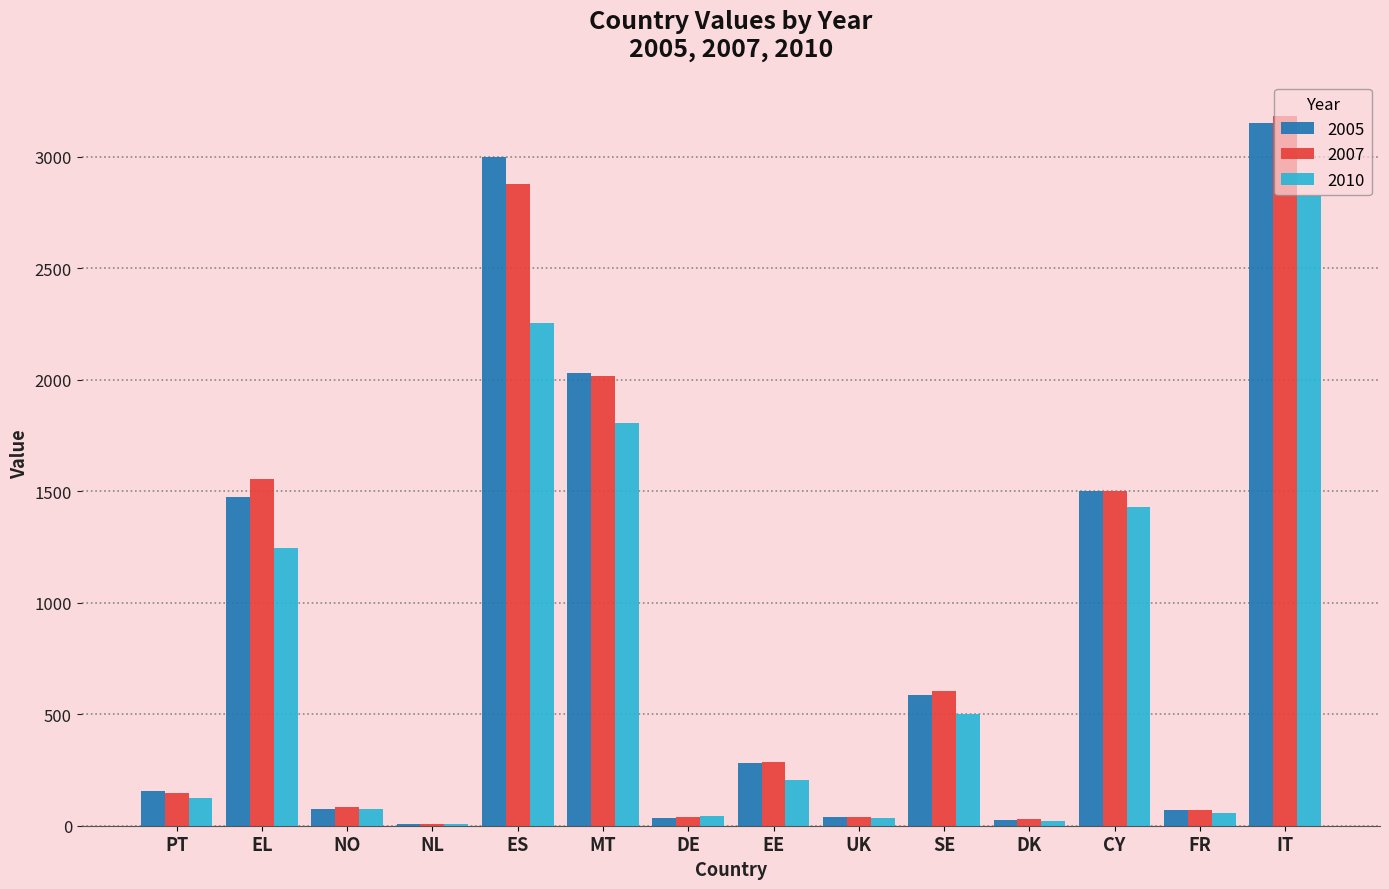

What is the total value across all series at DE?

116